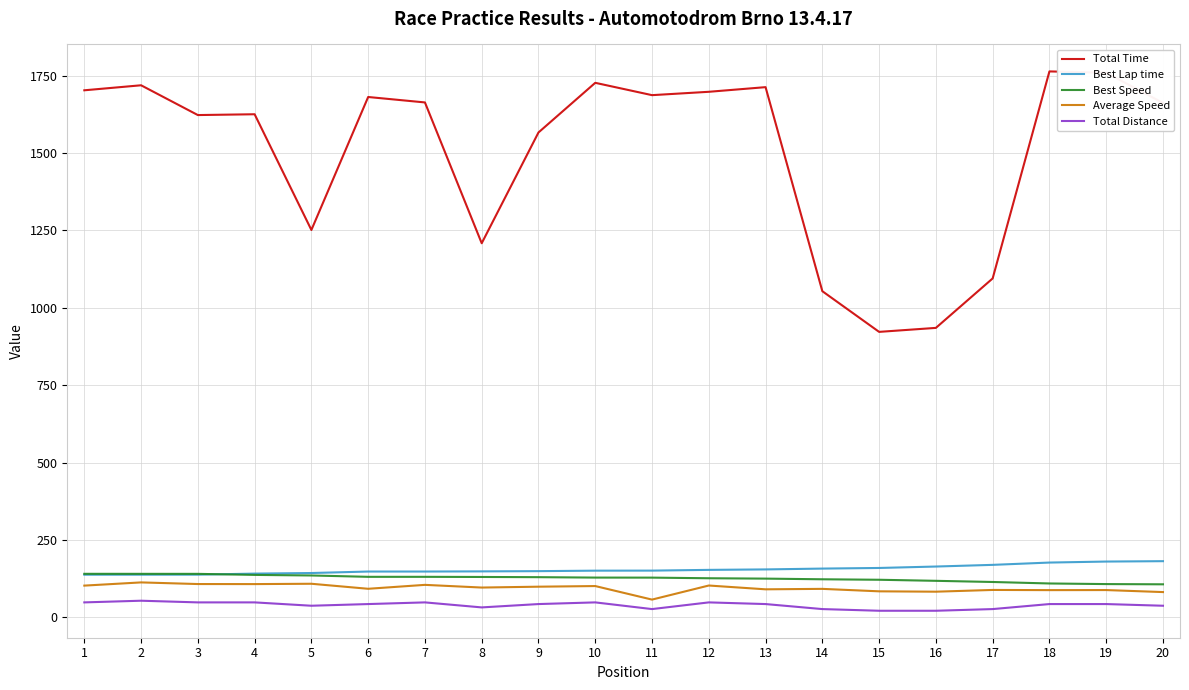

Is the value of Total Distance at 6 greater than the value of Best Speed at 2?

No